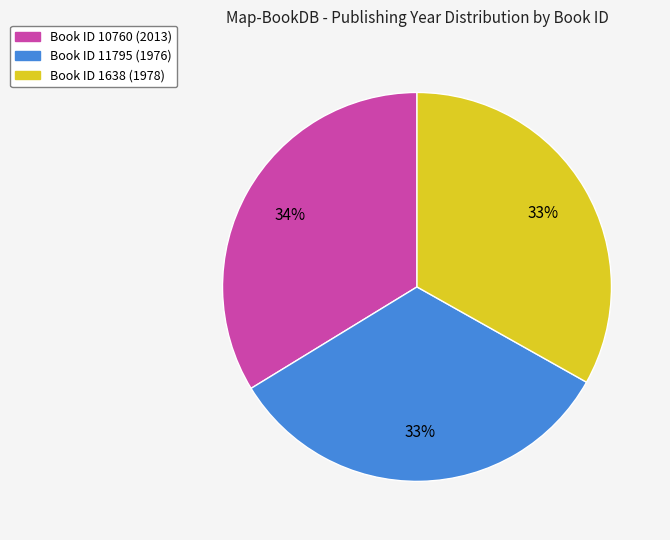

Is there any slice that represents more than half of the pie?

No